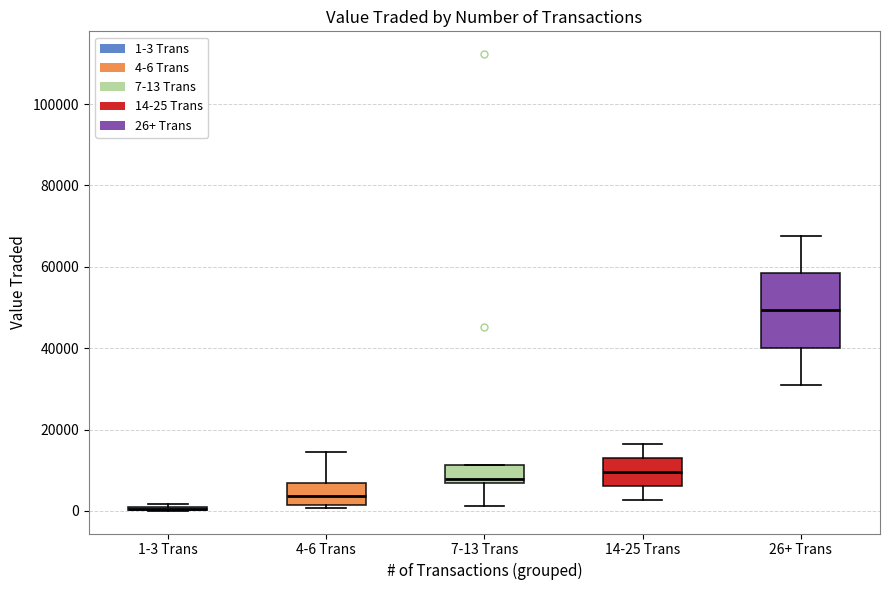

Reading left to right, read every box against the y-axis: the position of its median line, the range the box covers, and the ends of its whiskers. The values are not printed on the chart, so give them approximately, as read against the axis.

1-3 Trans: box collapsed to a line at 0, whiskers 0 to 2000
4-6 Trans: median 4000, box 2000 to 6000, whiskers 0 to 14000
7-13 Trans: median 8000, box 6000 to 12000, whiskers 2000 to 12000
14-25 Trans: median 10000, box 6000 to 14000, whiskers 2000 to 16000
26+ Trans: median 50000, box 40000 to 58000, whiskers 30000 to 68000